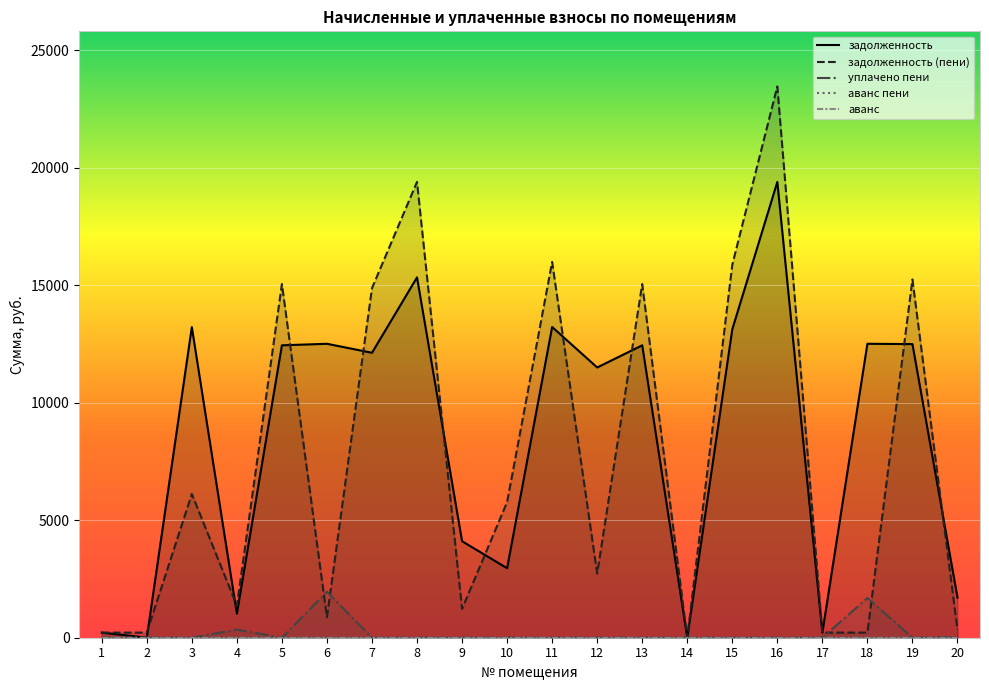

What is the average value of the задолженность series?

8526.3